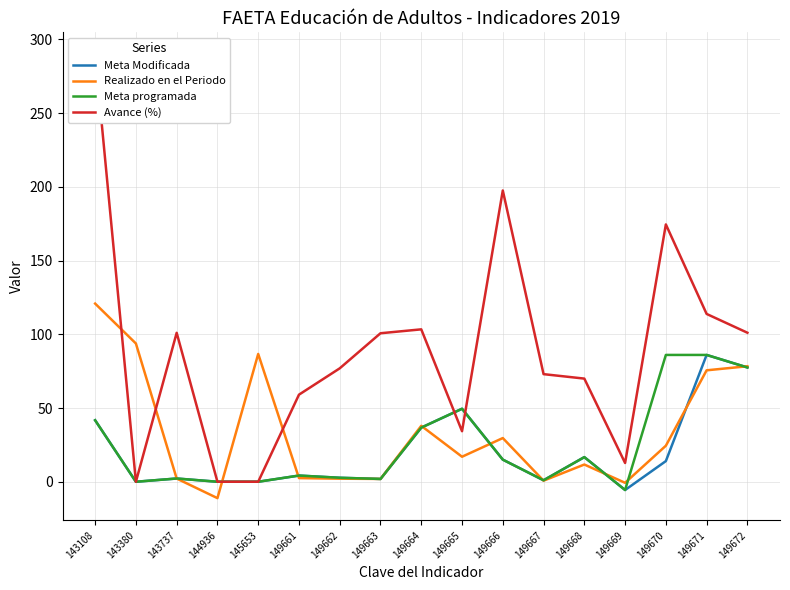

Reading right to left, transcribe all the data shown in this chart.

Meta Modificada: 77.5	86.0	14.0	-5.6	16.7	1.0	15.0	49.5	36.7	1.9	2.7	4.2	0.0	0.0	2.2	0.0	41.7
Realizado en el Periodo: 78.3	75.6	24.4	-0.7	11.7	0.7	29.6	17.0	37.9	1.9	2.1	2.5	86.7	-11.1	2.2	93.8	120.8
Meta programada: 77.5	86.0	86.0	-5.6	16.7	1.0	15.0	49.5	36.7	1.9	2.7	4.2	0.0	0.0	2.2	0.0	41.7
Avance (%): 101.1	113.8	174.5	12.7	70.0	73.0	197.5	34.3	103.3	100.7	76.9	59.0	0.0	0.0	101.0	0.0	289.7